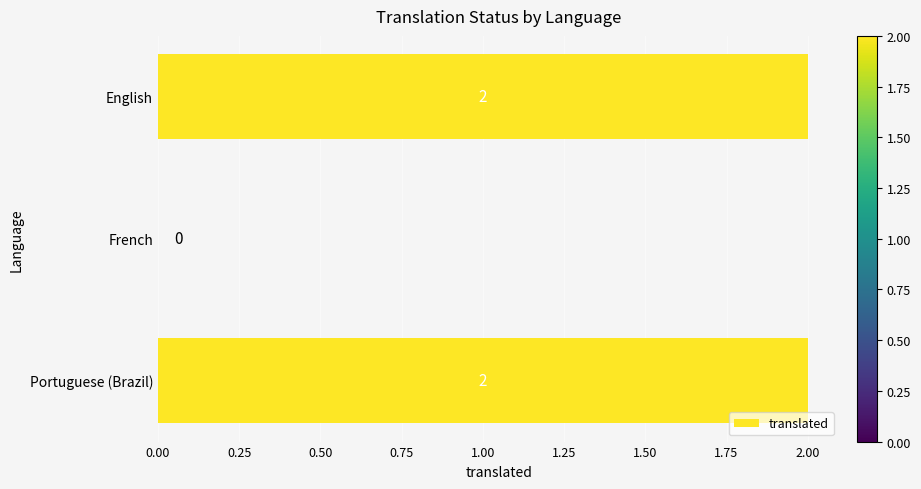

How many values are between 0 and 2?

3